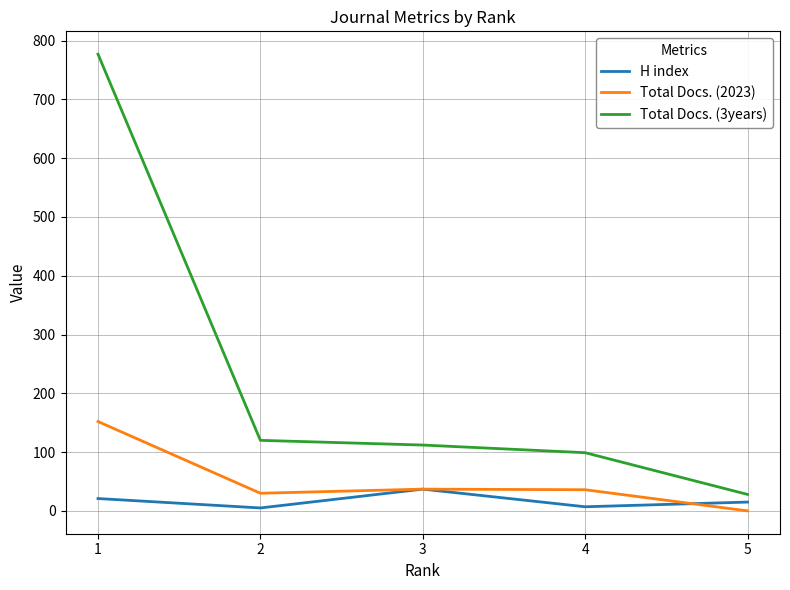

Where is the first local minimum for H index?

2